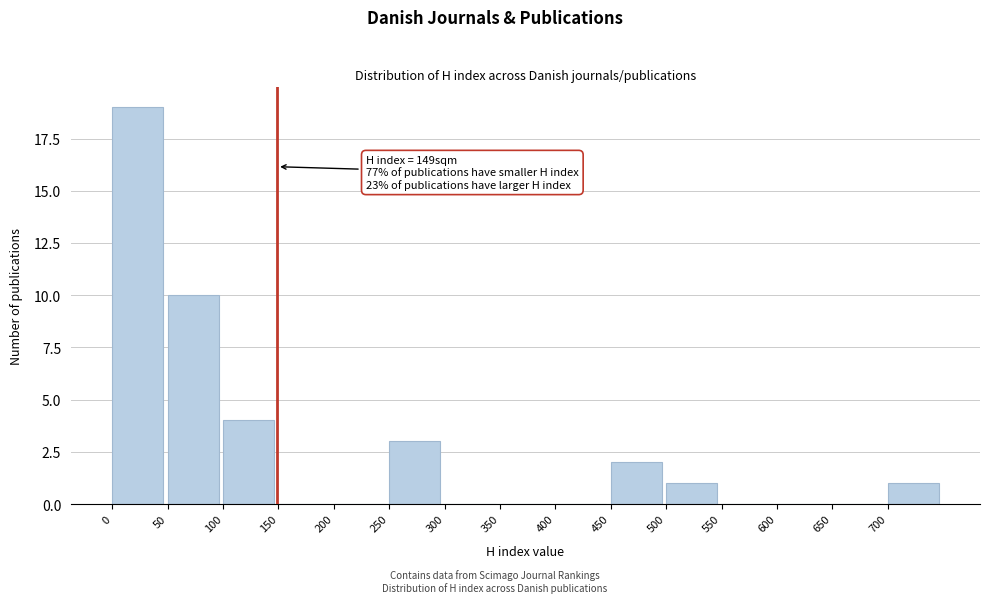

Which range on the x-axis has the tallest bar?

0 to 50